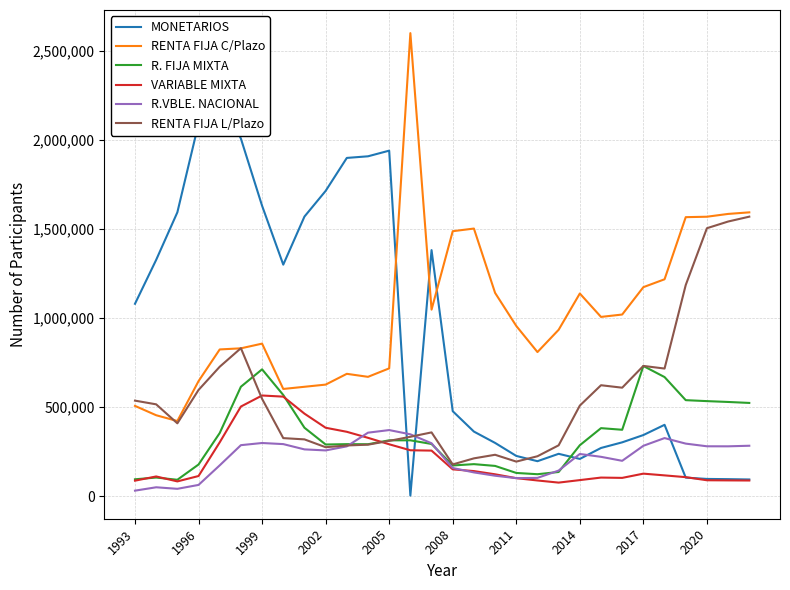

How many values in the R.VBLE. NACIONAL series are below 262224?

15